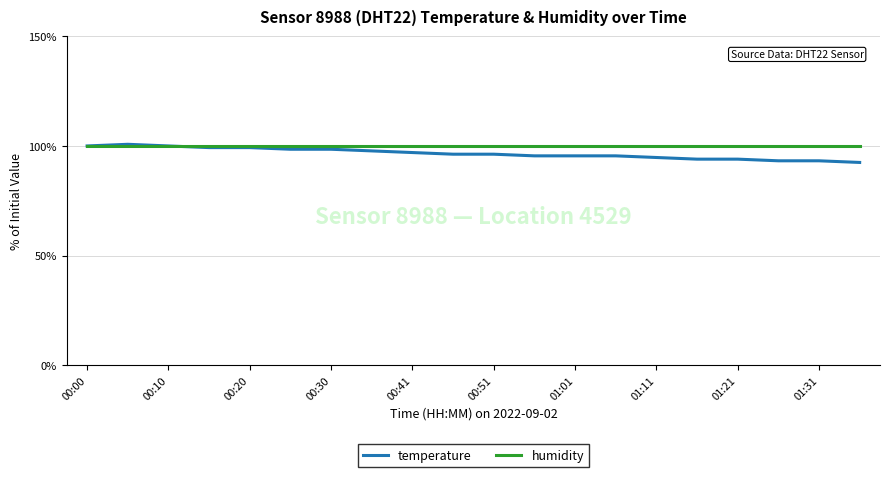

Which series has the widest spread of values?

temperature